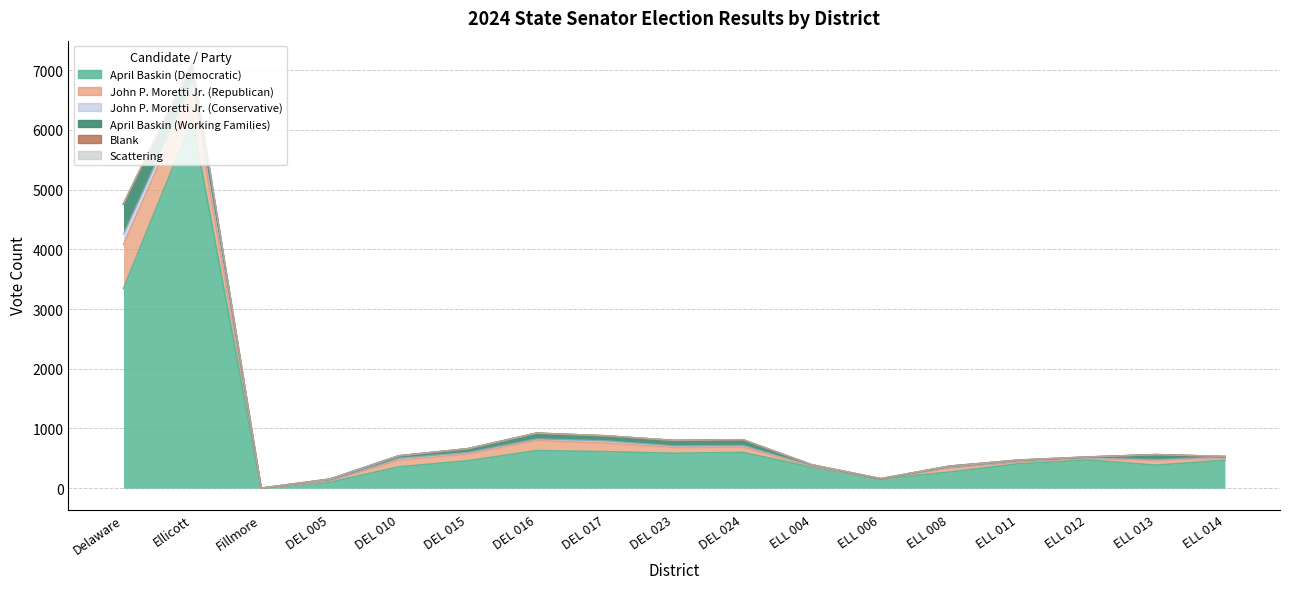

True or false: Blank has a value of -1 at DEL 016.

False